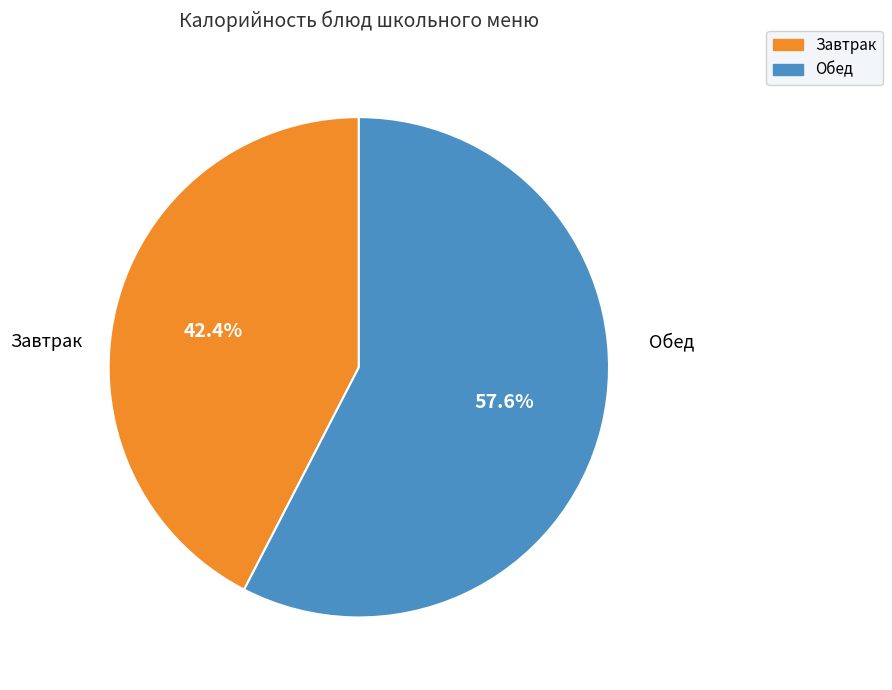

Is there any slice that represents more than half of the pie?

Yes